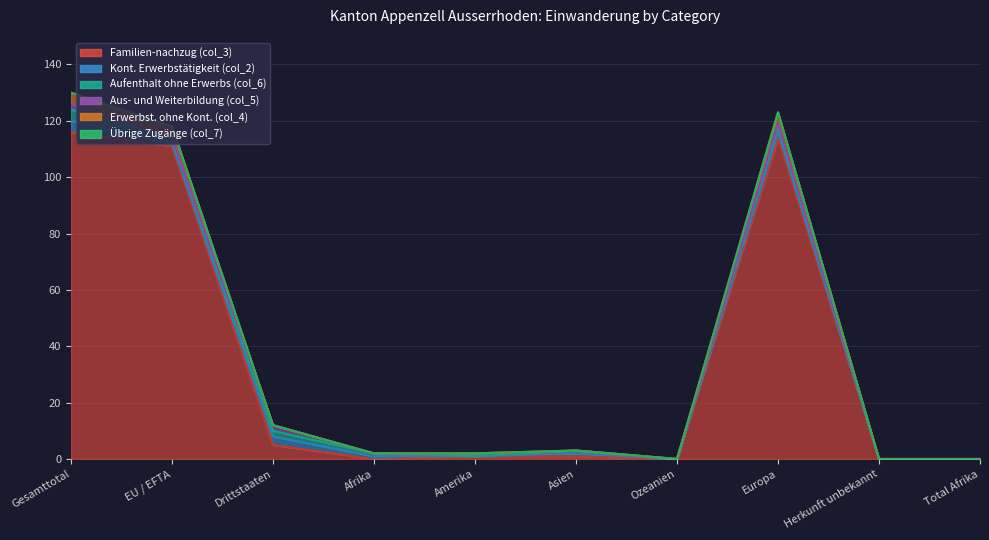

How many lines are shown in the chart?

6